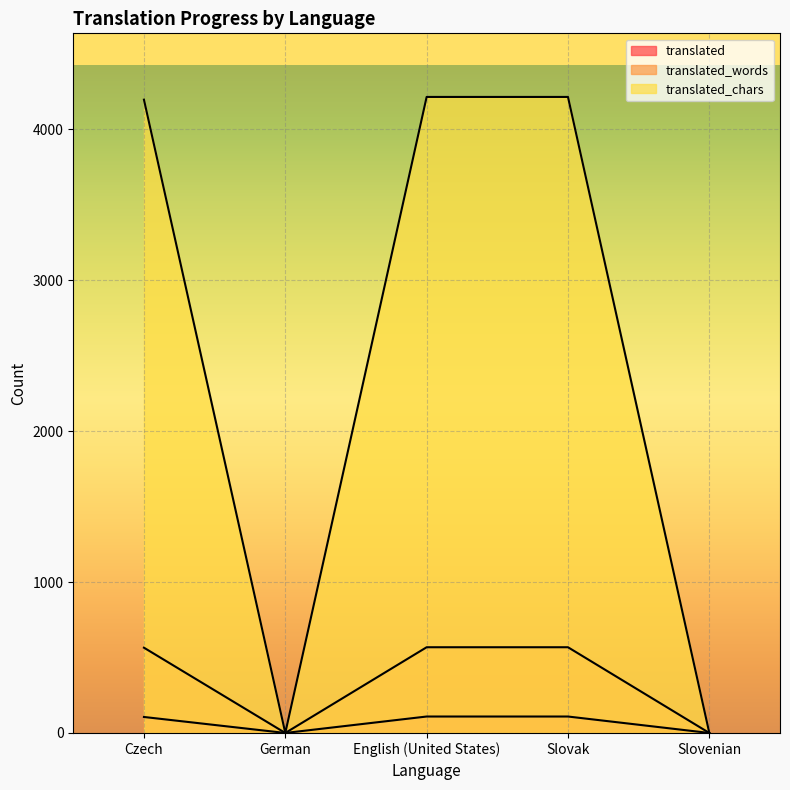

Is it true that translated_chars equals 5825 at Czech?

False